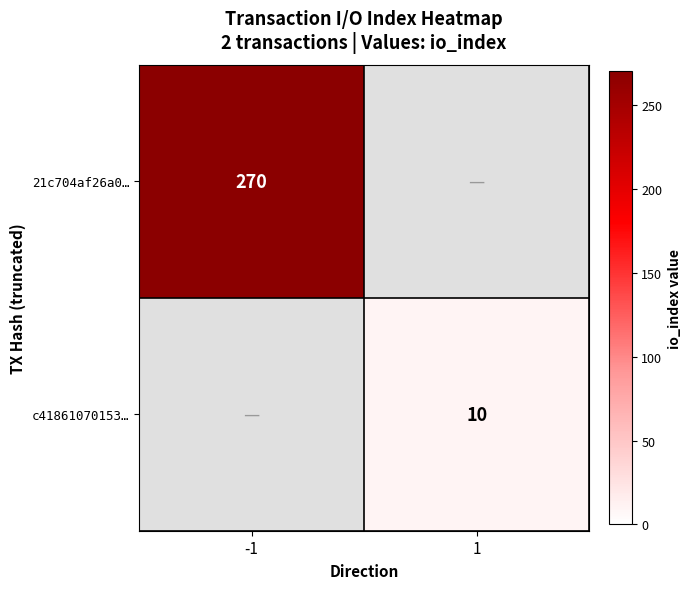

Is the value of c41861070153… at 1 greater than the value of 21c704af26a0… at -1?

No